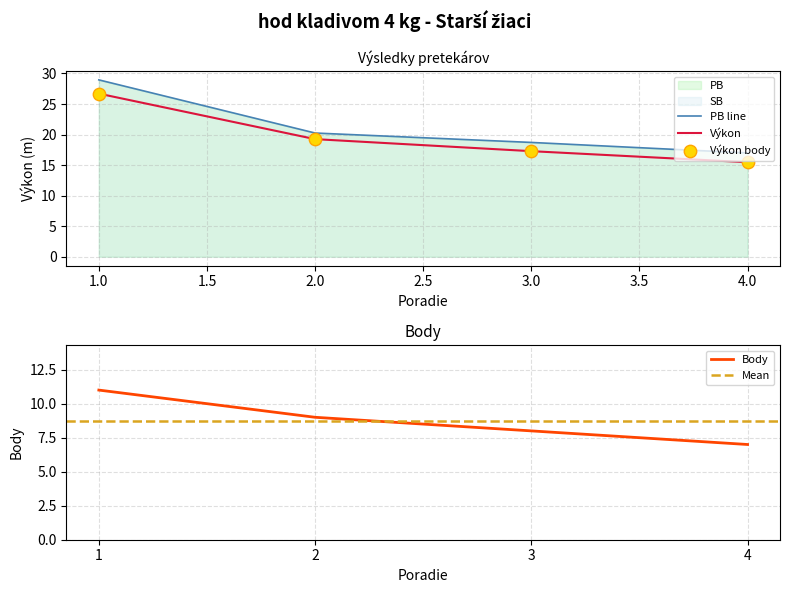

Which series has the largest Y range (max minus min)?

PB